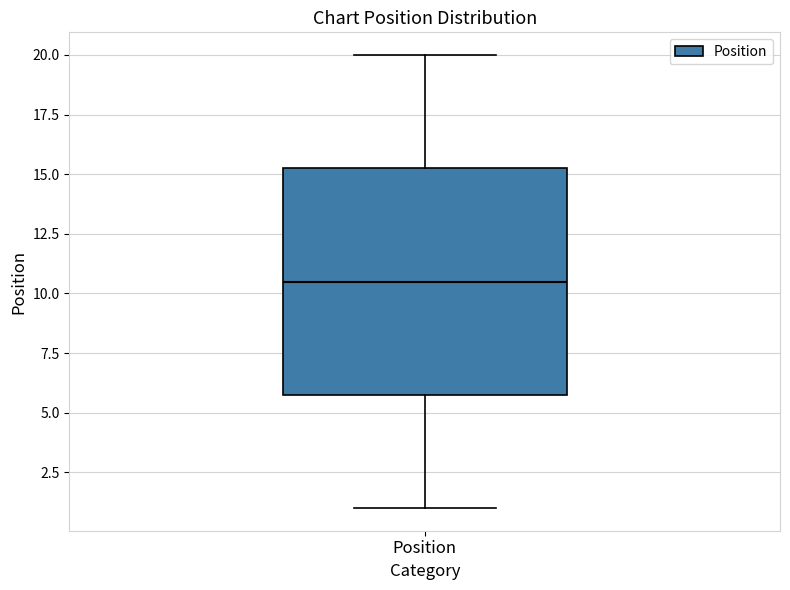

Transcribe this box plot: give where the median line is, the range the box spans, and where the two whiskers end, as read against the y-axis. The values are not printed on the chart, so give them approximately, as read against the axis.

median 10.5, box 6.0 to 15.5, whiskers 1.0 to 20.0